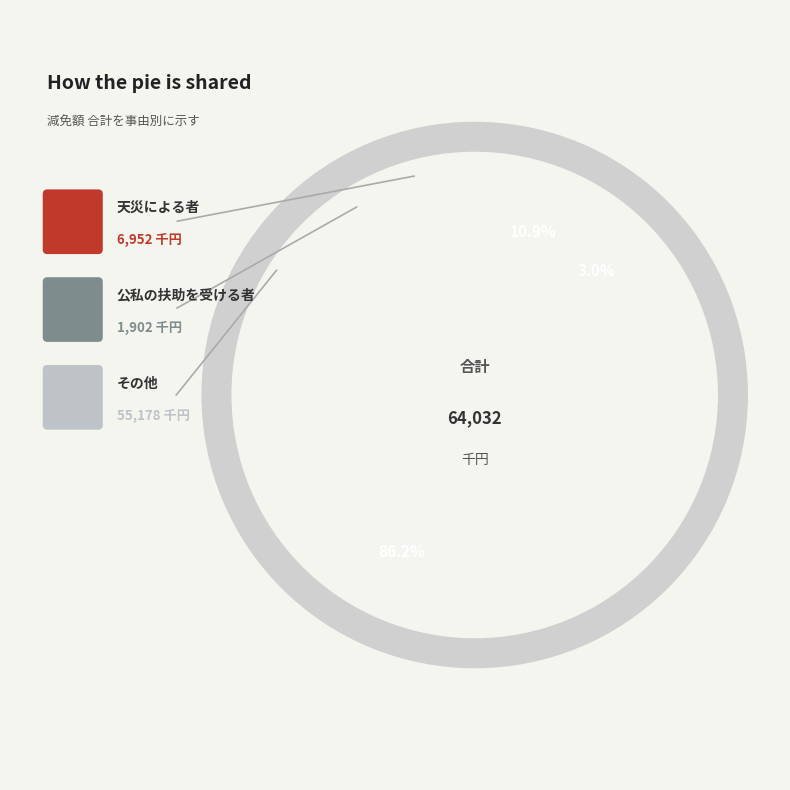

To the nearest percent, what portion does その他 represent?

86%